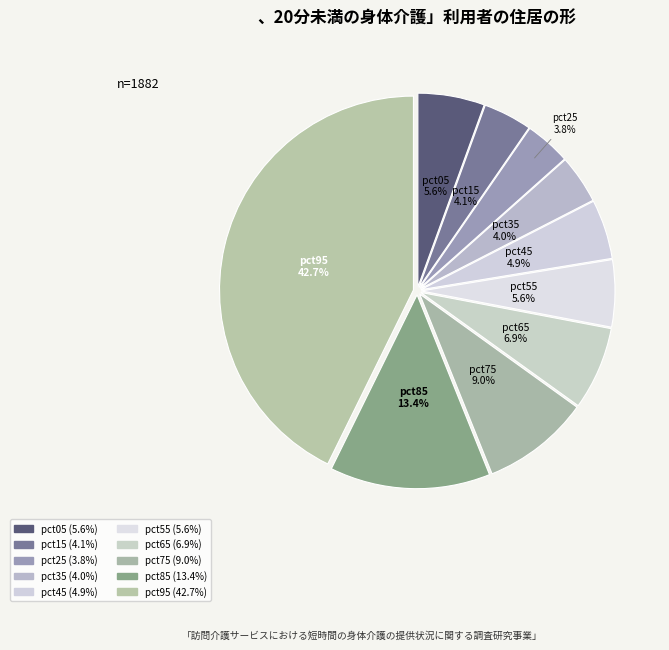

Combined, do pct95 and pct85 account for over 50%?

Yes